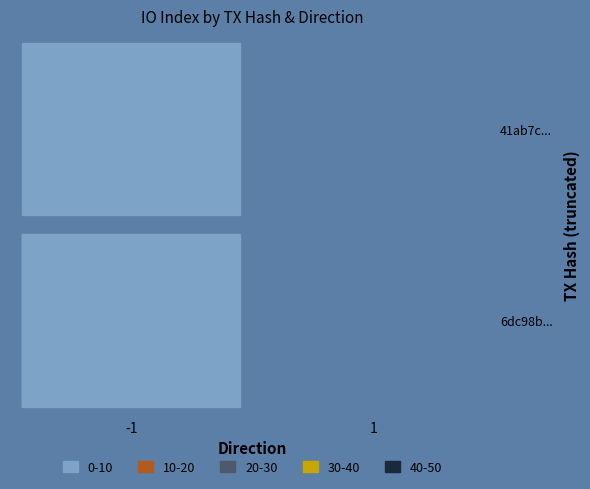

How many data points in 6dc98b866ace21b763e51320a78db74a5bce202 are less than 118?

2